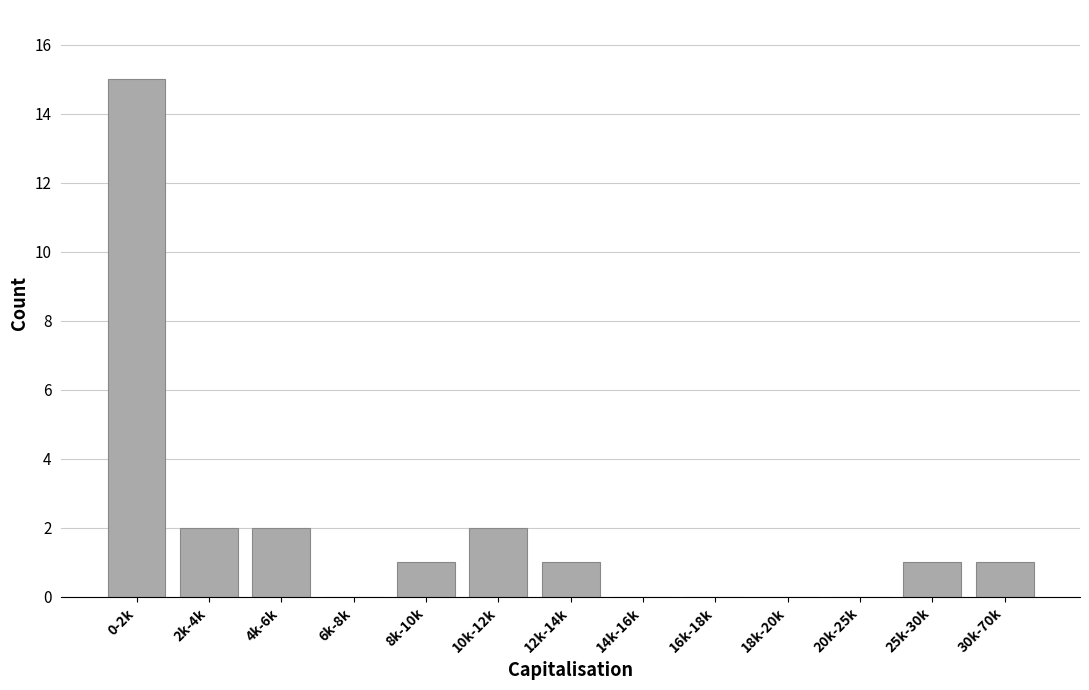

Reading right to left, transcribe all the data shown in this chart.

30k-70k=1	25k-30k=1	20k-25k=0	18k-20k=0	16k-18k=0	14k-16k=0	12k-14k=1	10k-12k=2	8k-10k=1	6k-8k=0	4k-6k=2	2k-4k=2	0-2k=15